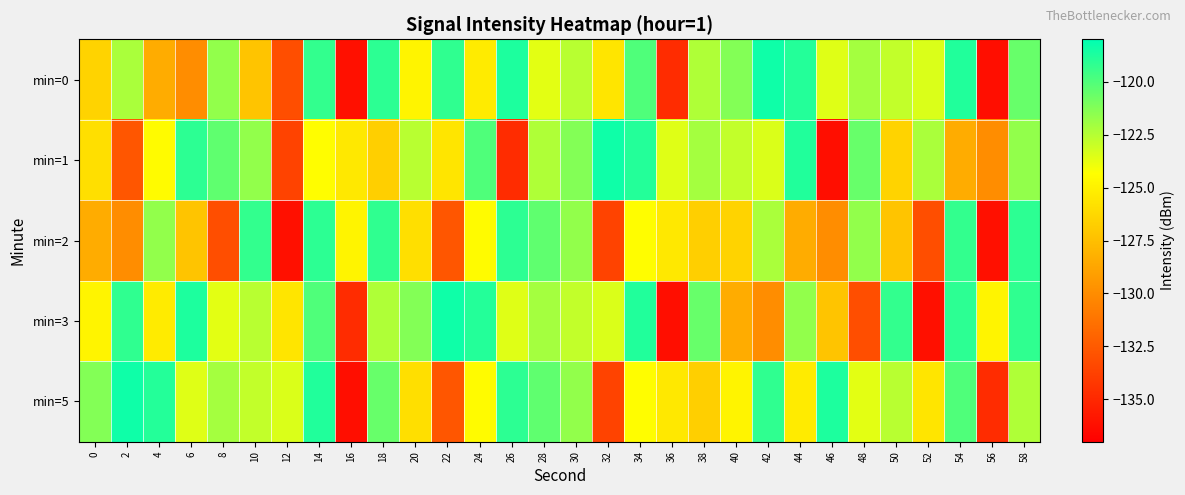

Rank the series by their maximum value, from highest to lowest.

min=0, min=1, min=3, min=5, min=2